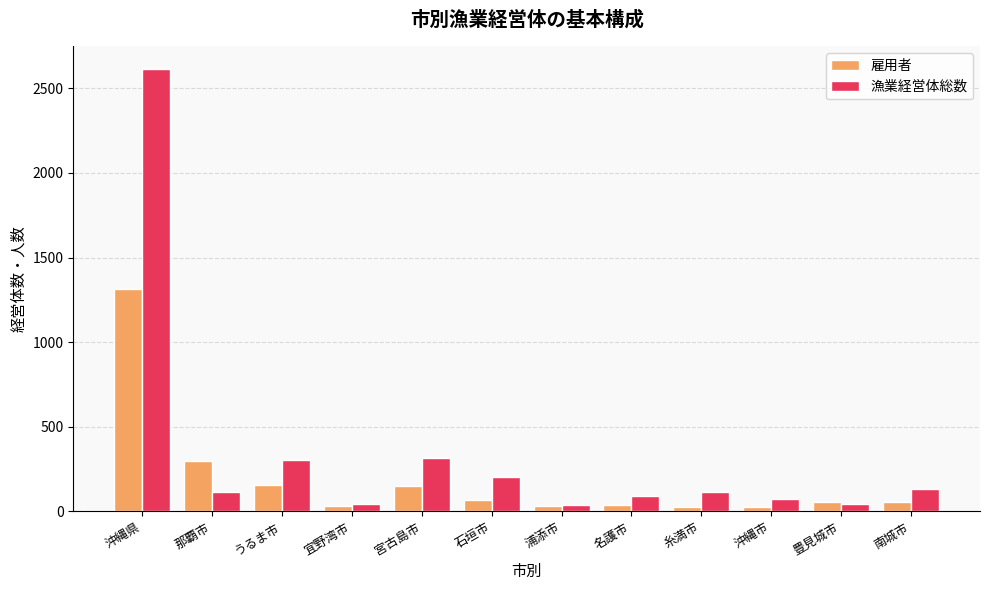

Rank the series by their average value, from lowest to highest.

雇用者, 漁業経営体総数